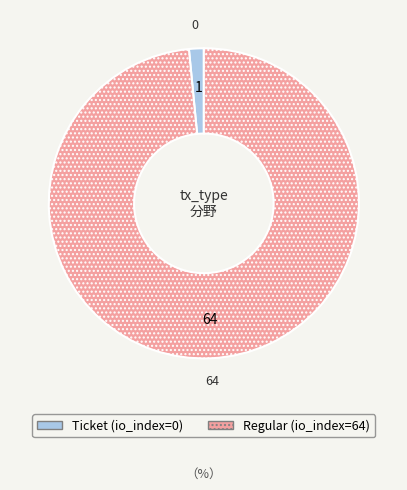

Is it true that Ticket (io_index=0) is 2% of the pie?

True